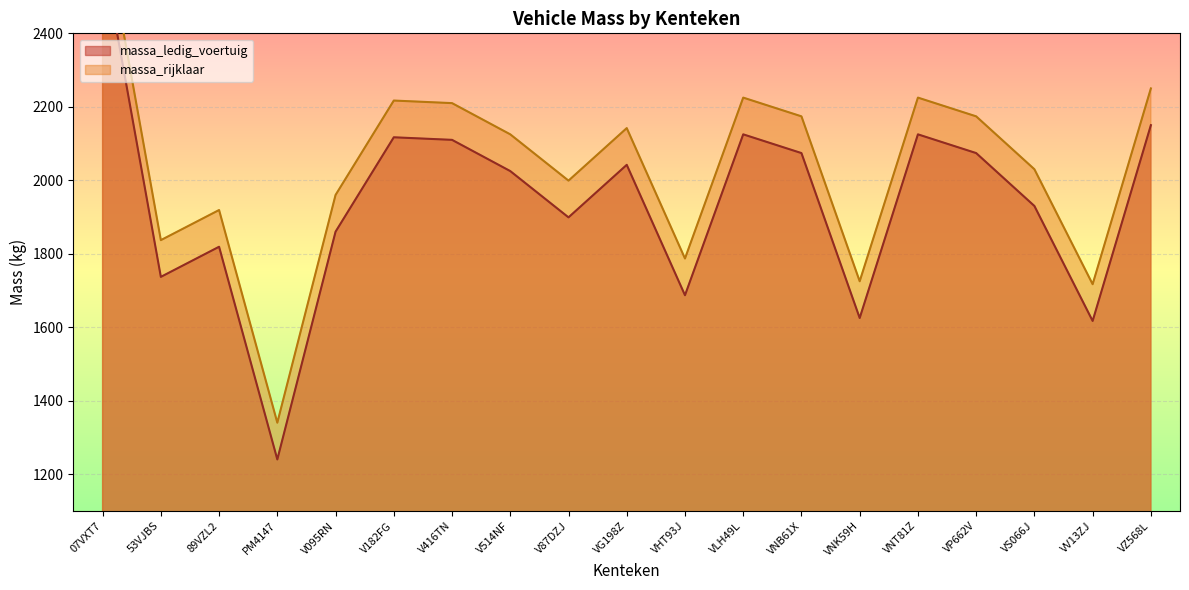

At which label is massa_rijklaar closest to 2030?

VS066J